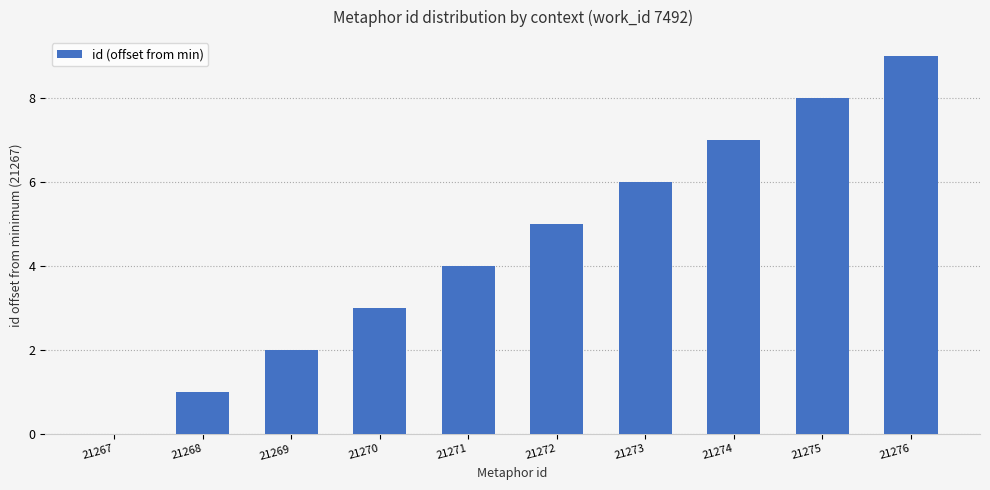

What value does the data have at 21275?

8